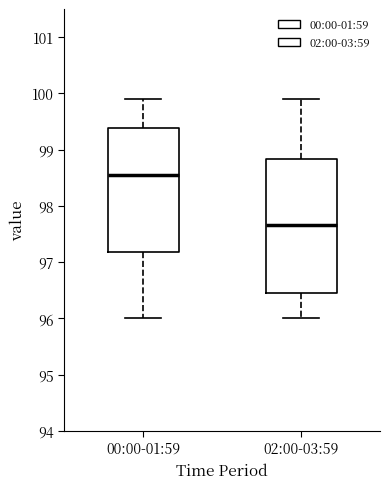

Reading left to right, transcribe this box plot: for each box, give where its median line is, the range the box spans, and where its two whiskers end, as read against the y-axis. The values are not printed on the chart, so give them approximately, as read against the axis.

00:00-01:59: median 98.6, box 97.2 to 99.4, whiskers 96.0 to 99.9
02:00-03:59: median 97.7, box 96.5 to 98.8, whiskers 96.0 to 99.9